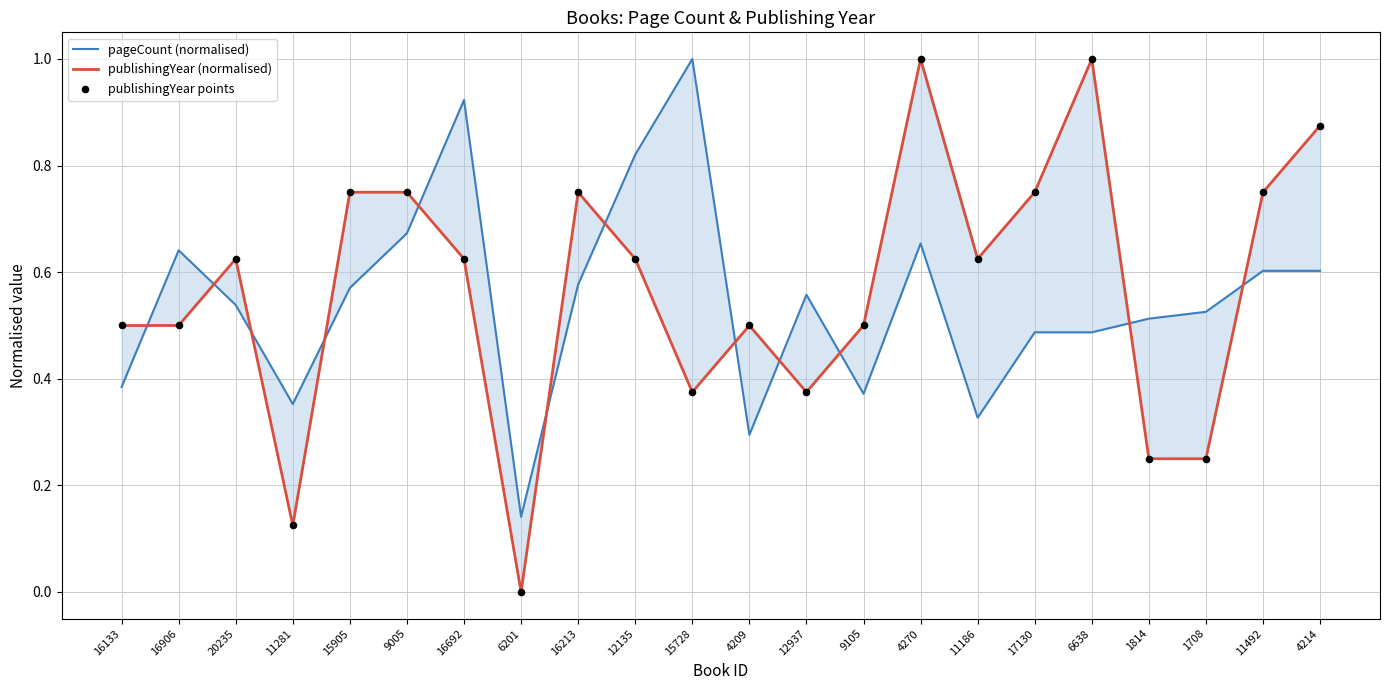

Which series has the largest total across all categories?

publishingYear (normalised)